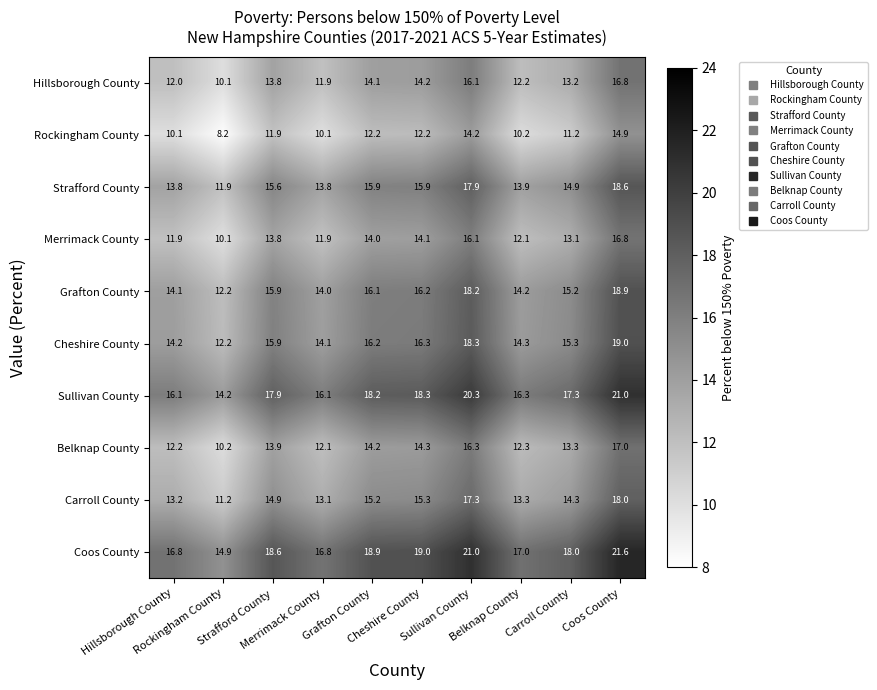

At how many categories does at least one series exceed 14?

10